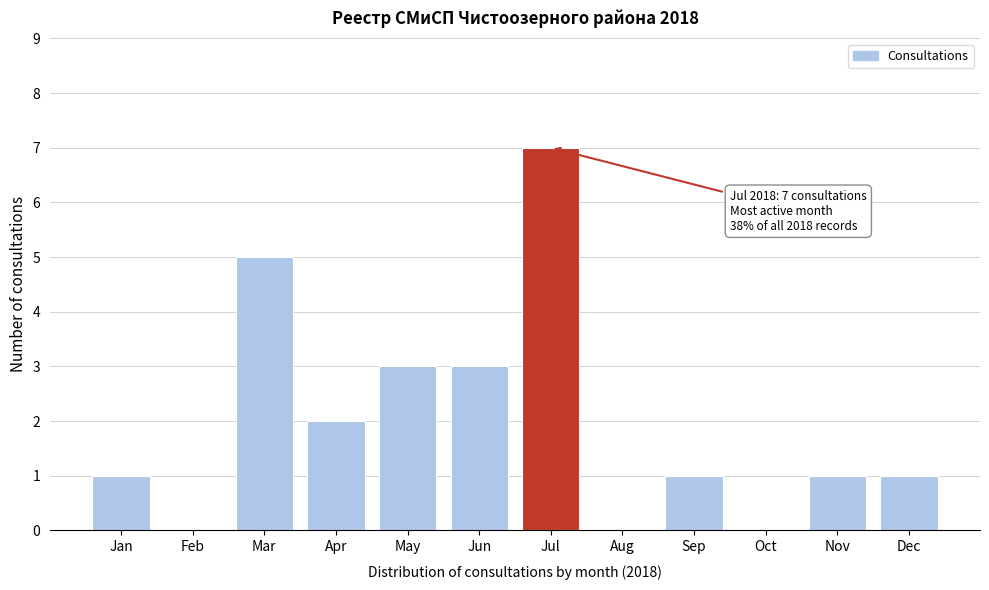

Reading left to right, transcribe all the data shown in this chart.

Jan=1	Feb=0	Mar=5	Apr=2	May=3	Jun=3	Jul=7	Aug=0	Sep=1	Oct=0	Nov=1	Dec=1